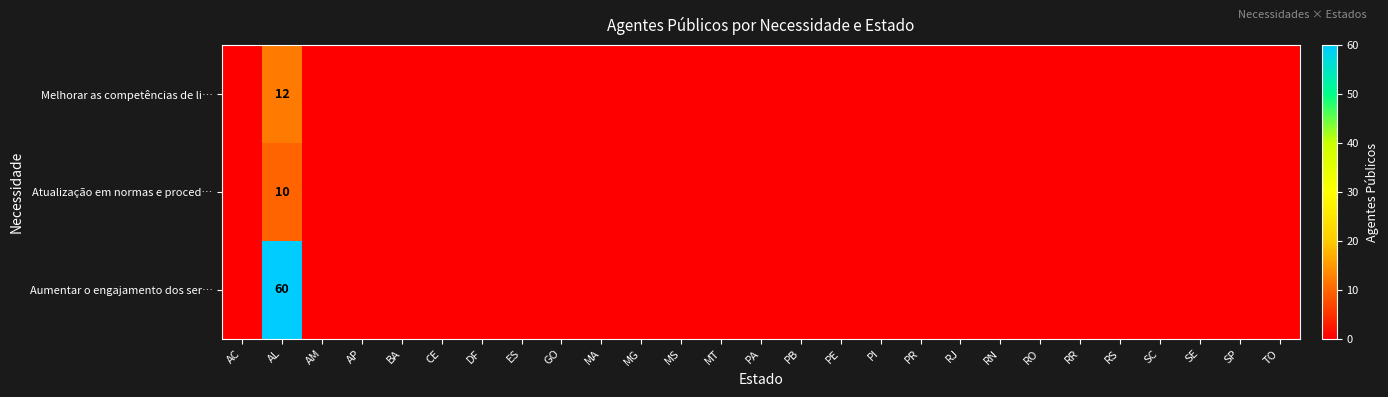

The value of Atualização em normas e proced… at AL is 15. True or false?

False